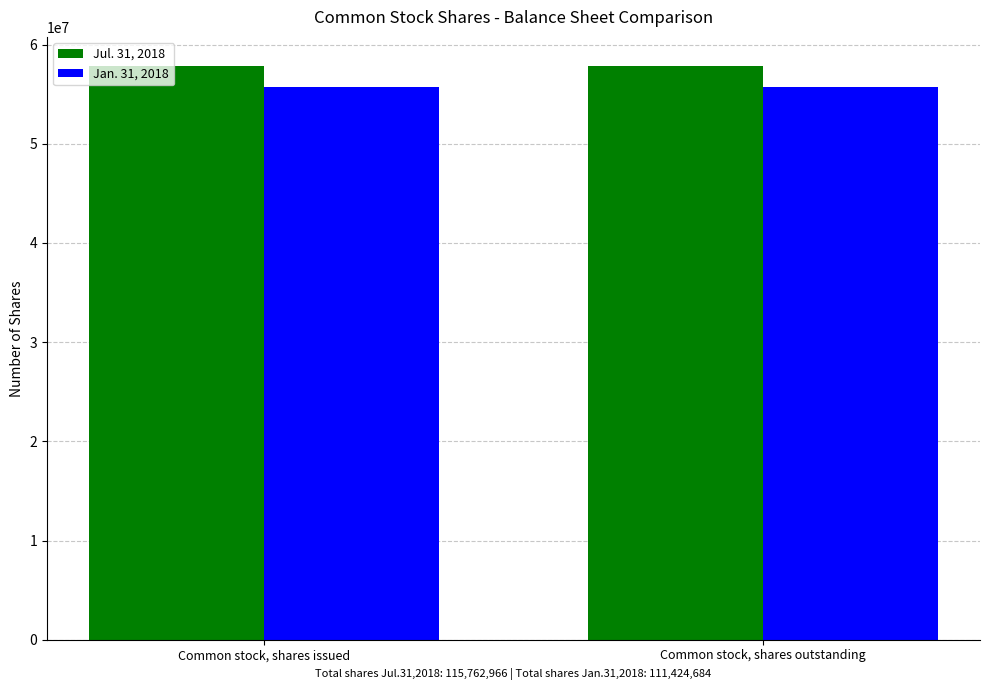

How many bars are there in each group?

2